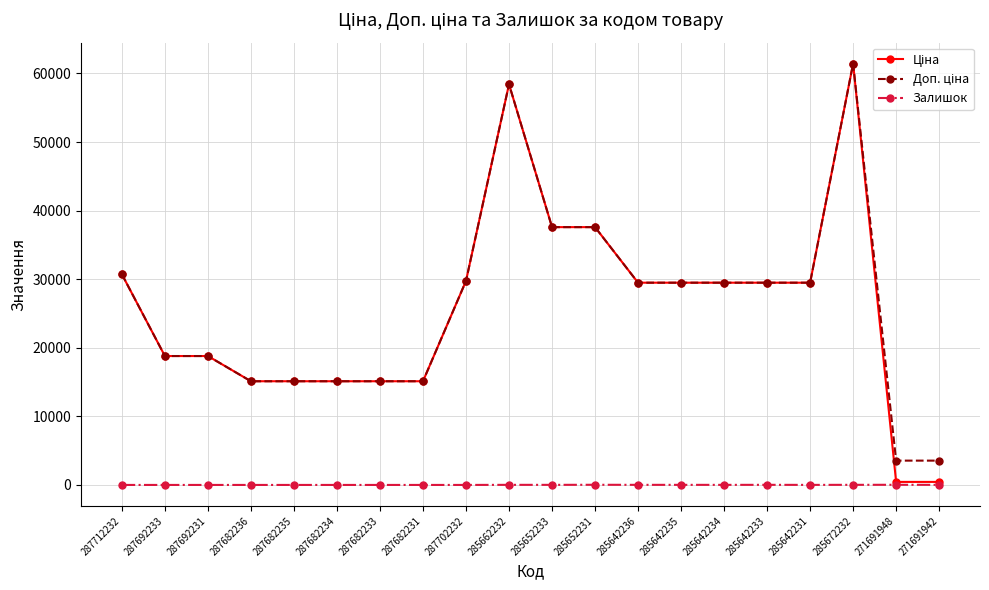

At how many categories does at least one series exceed 14341?

18